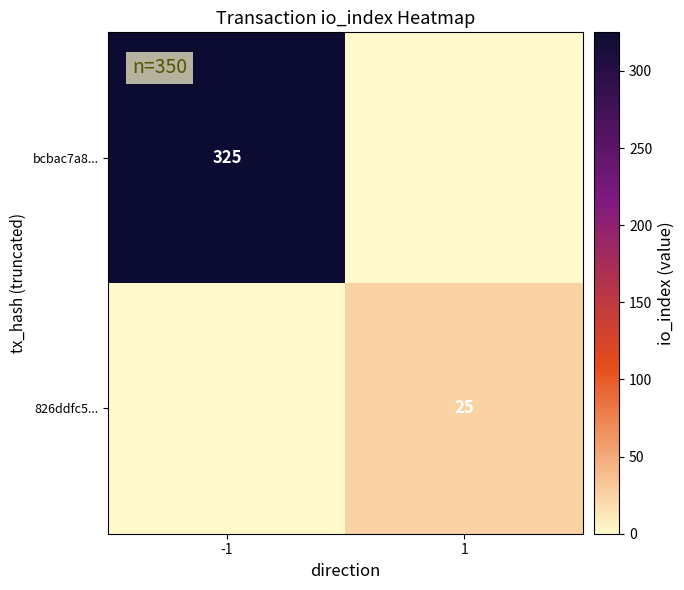

The bcbac7a8... series shows 325 at -1. True or false?

True